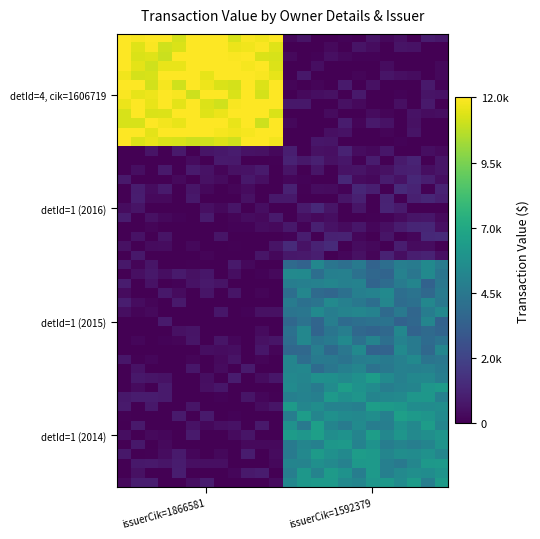

Count the number of categories in the chart.

2